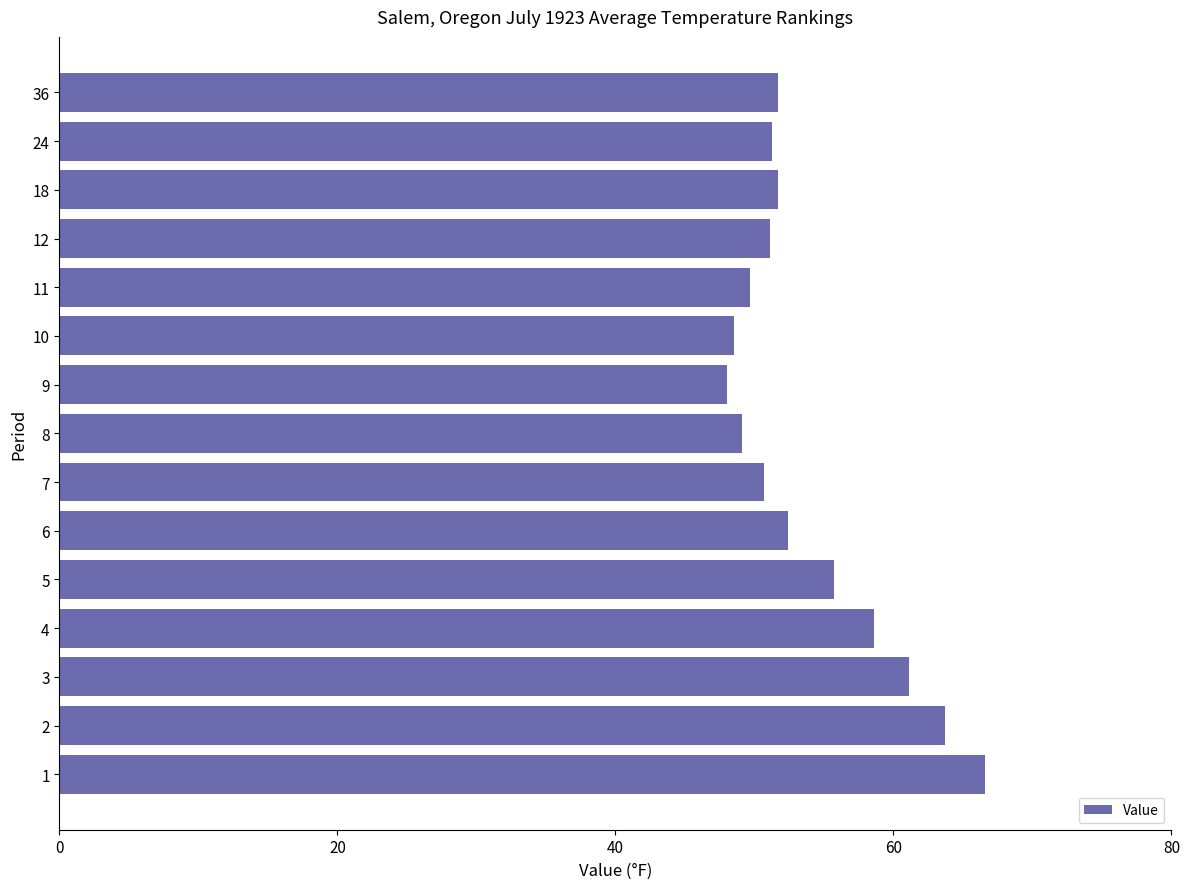

What is the minimum value shown in the chart?

48.0